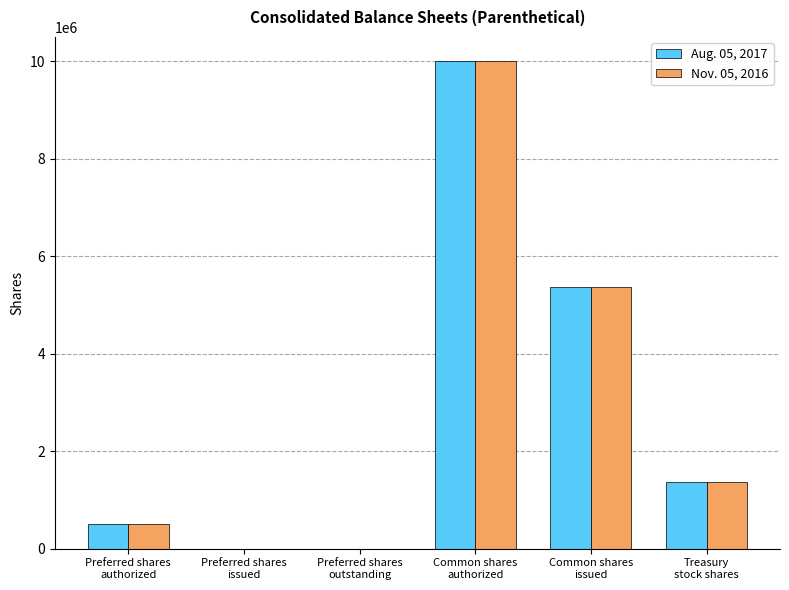

What is the greatest value displayed?

10000000